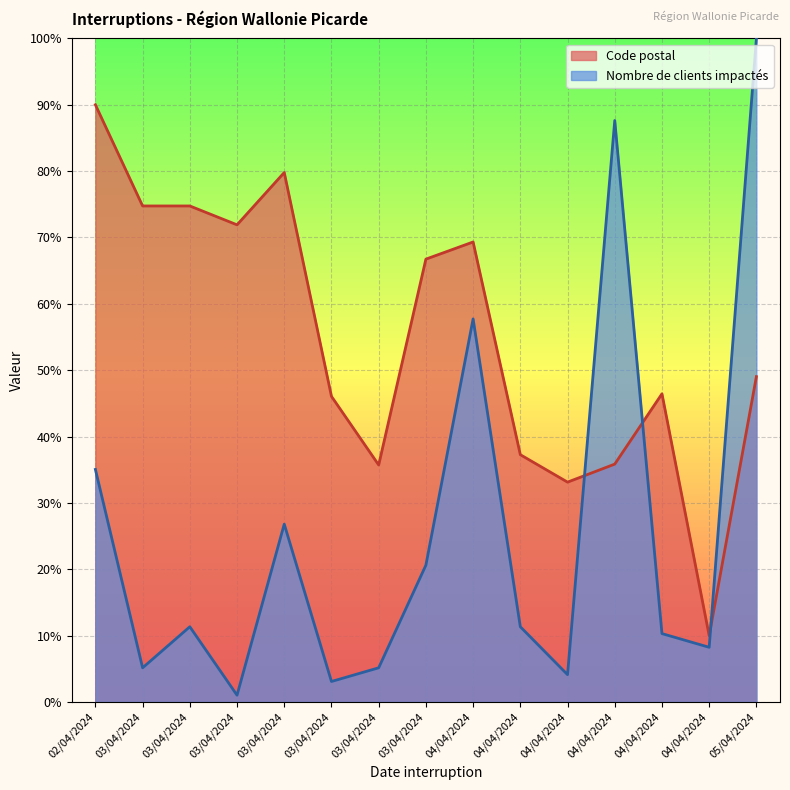

At which label does Code postal reach its minimum?

04/04/2024